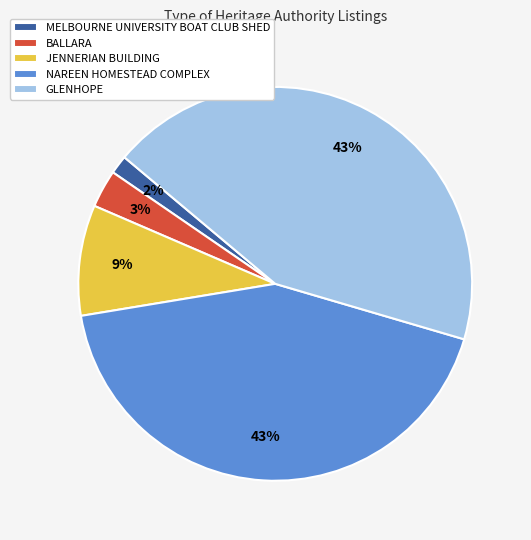

Do MELBOURNE UNIVERSITY BOAT CLUB SHED and BALLARA together represent more than half of the pie?

No